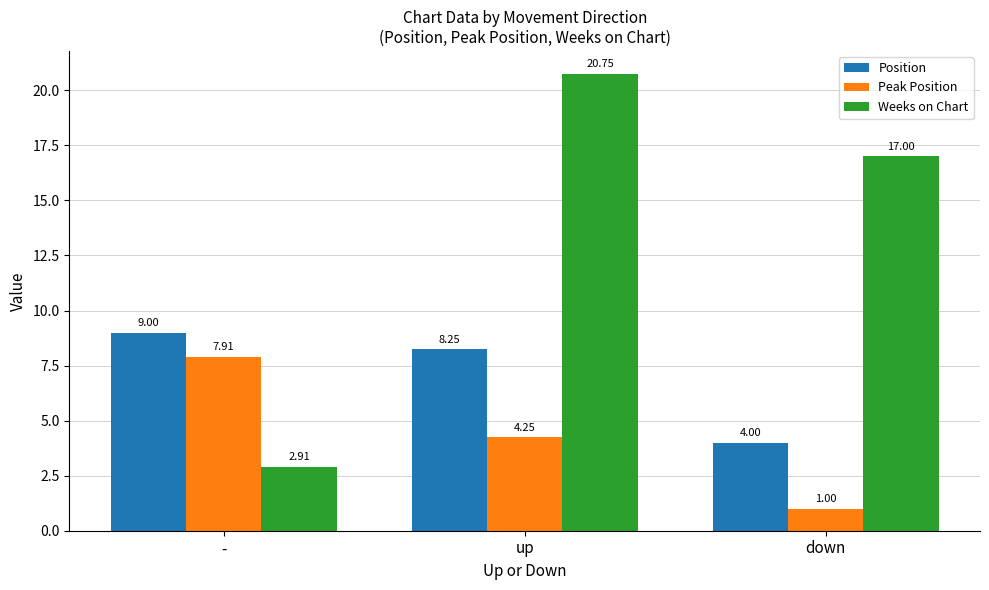

Which series has the largest range (max minus min)?

Weeks on Chart